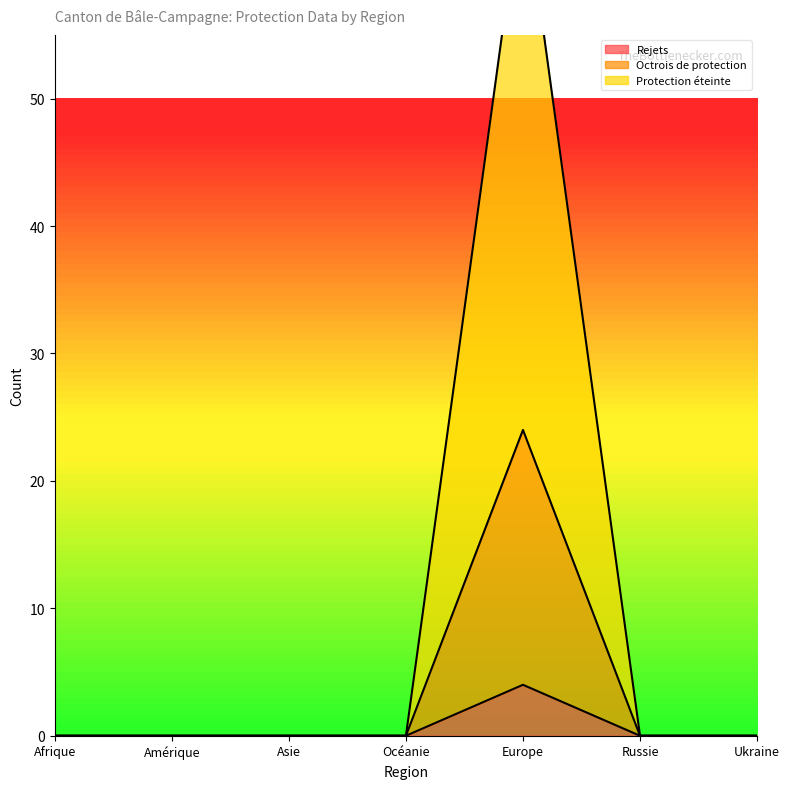

What is the label of the 3rd point from the left?

Asie